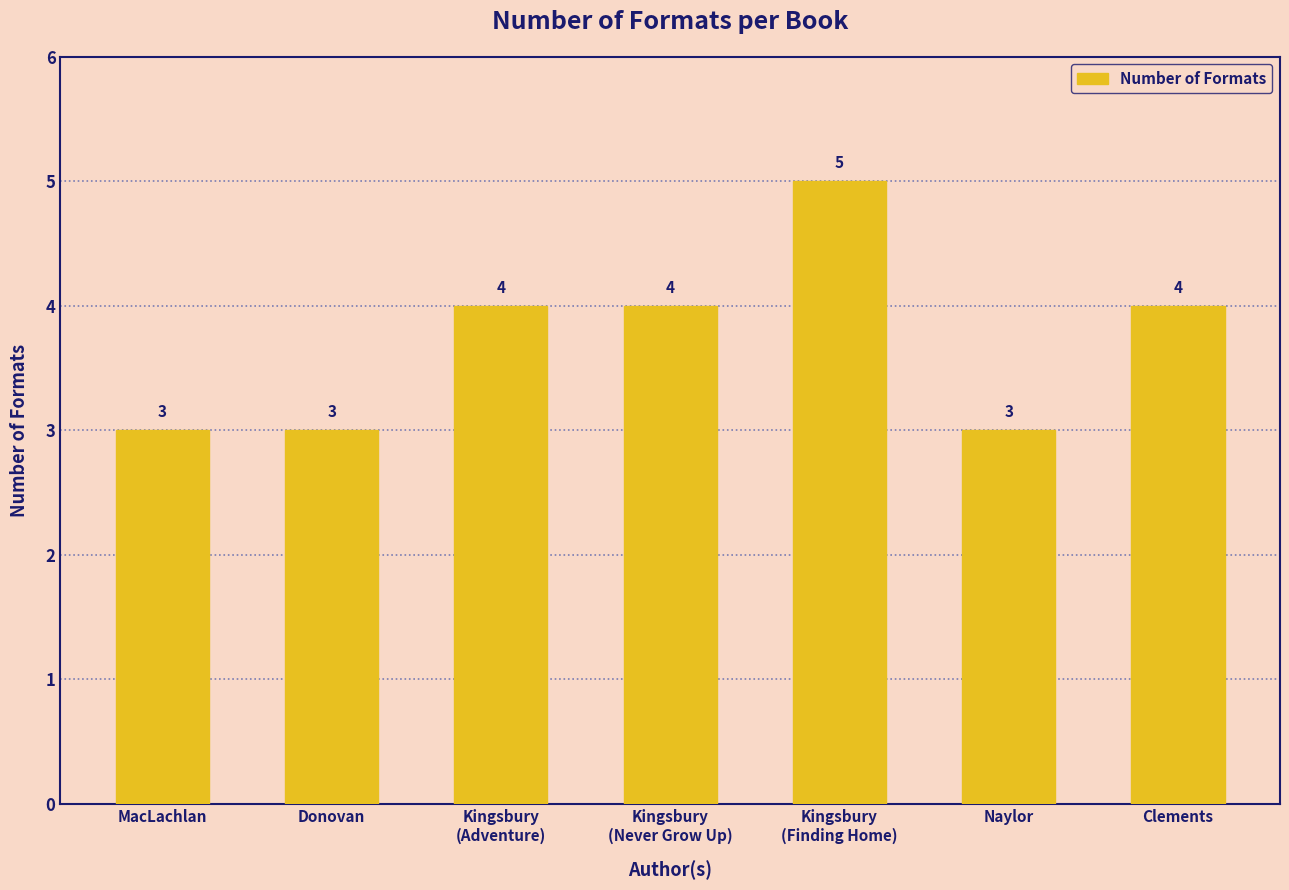

What is the difference between the second highest and second lowest values?

1